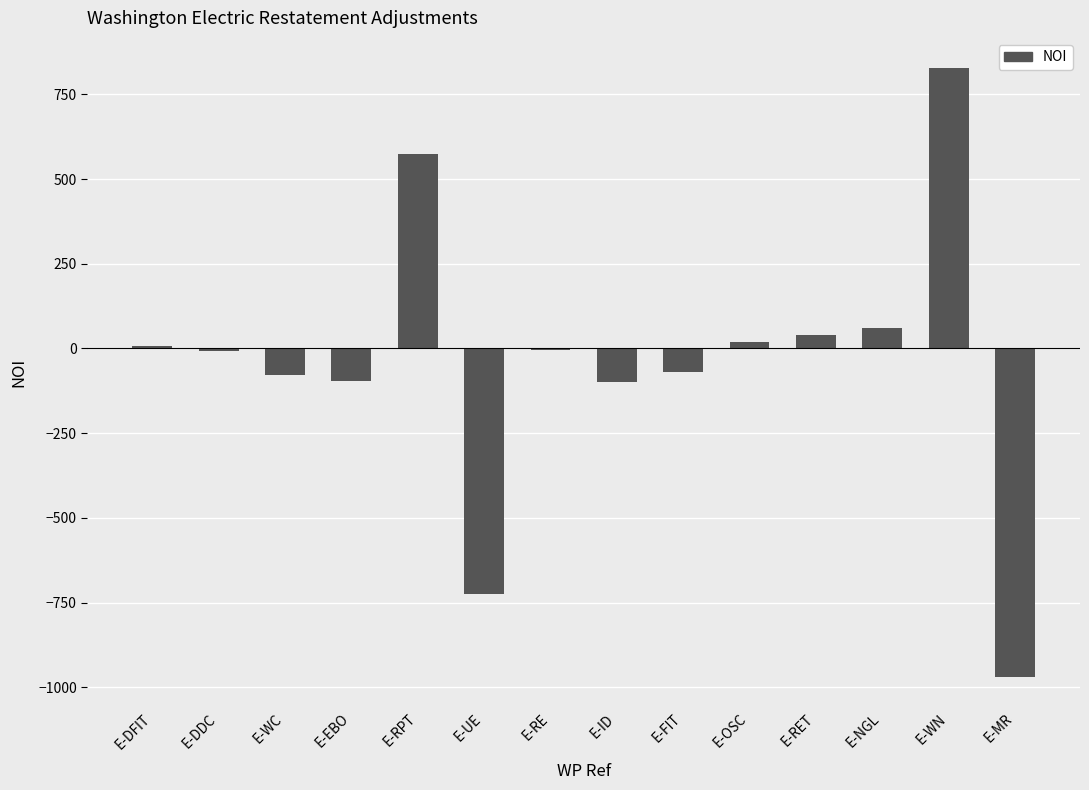

What value does the data have at E-MR?

-969.1